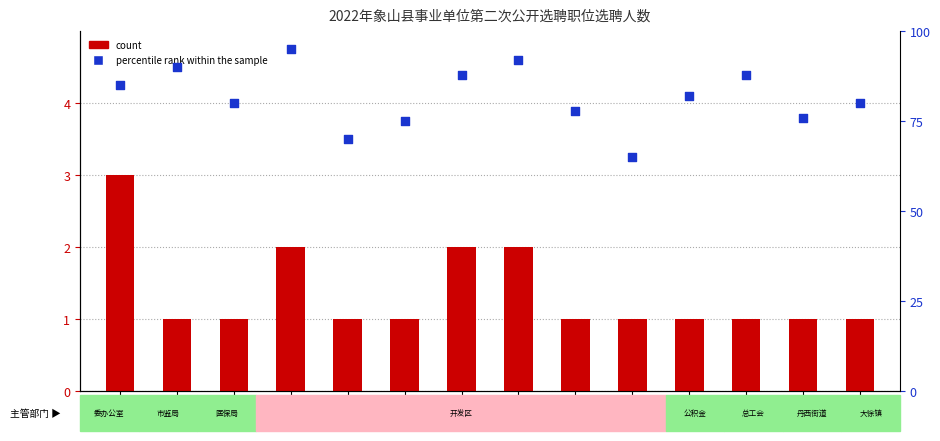

What is the total value across all series at 3?

81